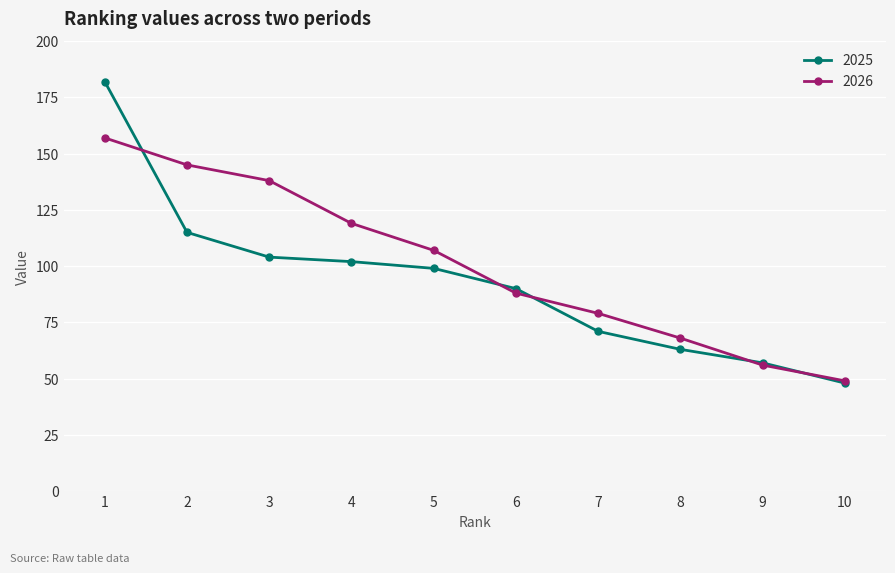

What is the difference between the highest and lowest values at 4?

17